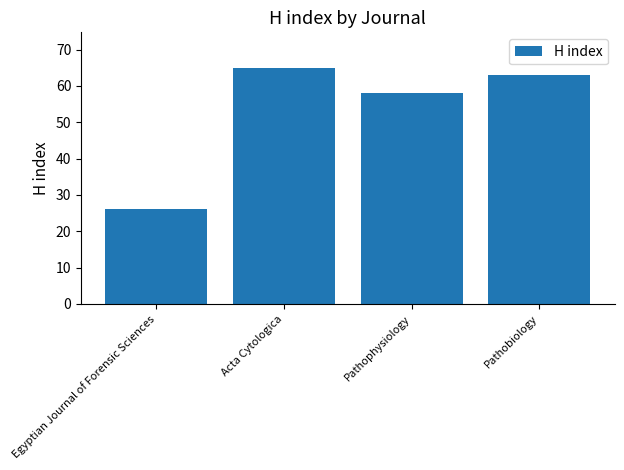

Which category has the lowest value across all series?

Egyptian Journal of Forensic Sciences